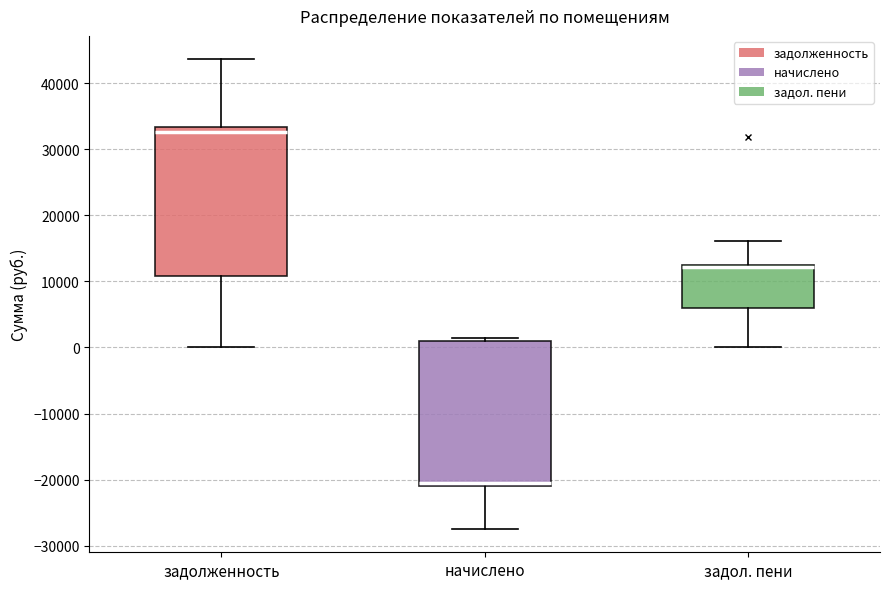

Reading left to right, read every box against the y-axis: the position of its median line, the range the box covers, and the ends of its whiskers. The values are not printed on the chart, so give them approximately, as read against the axis.

задолженность: median 33000 (just below the box's upper edge), box 11000 to 33000, whiskers 0 to 44000
начислено: median -20000, box -21000 to 1000, whiskers -27000 to 1000 (just above the box's upper edge)
задол. пени: median 12000 (drawn on the box's upper edge), box 6000 to 12000, whiskers 0 to 16000